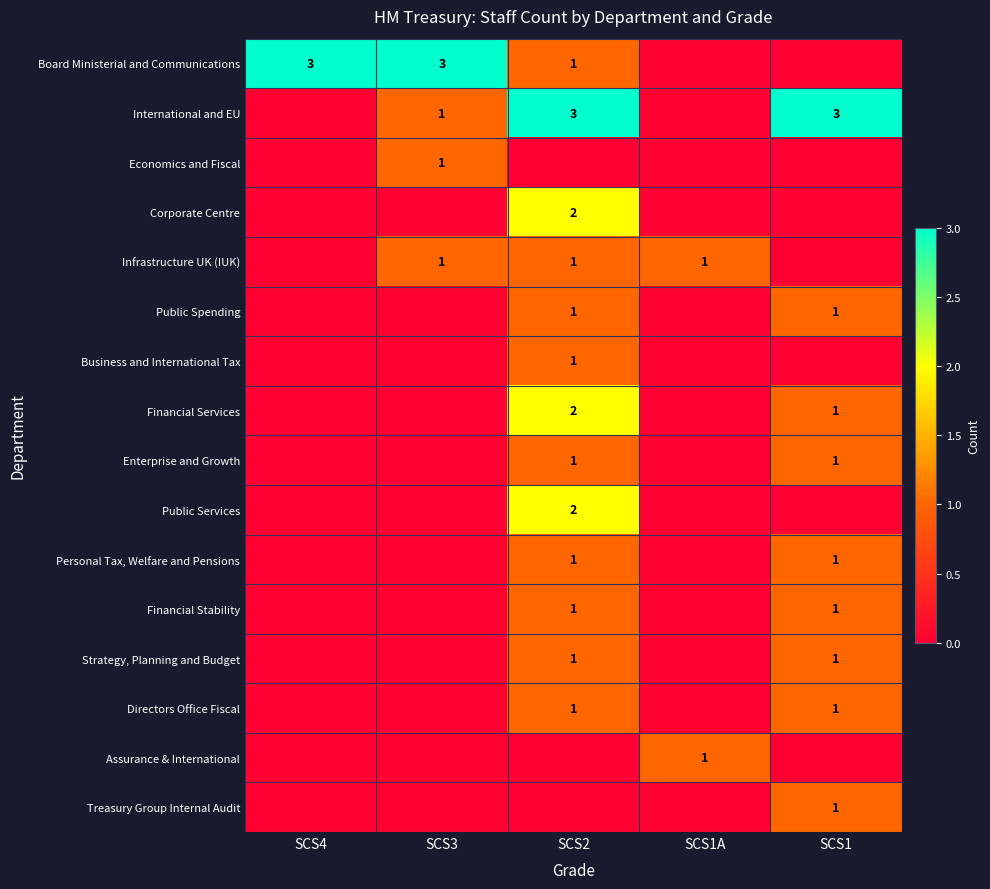

True or false: Financial Stability has a value of 1 at SCS2.

True